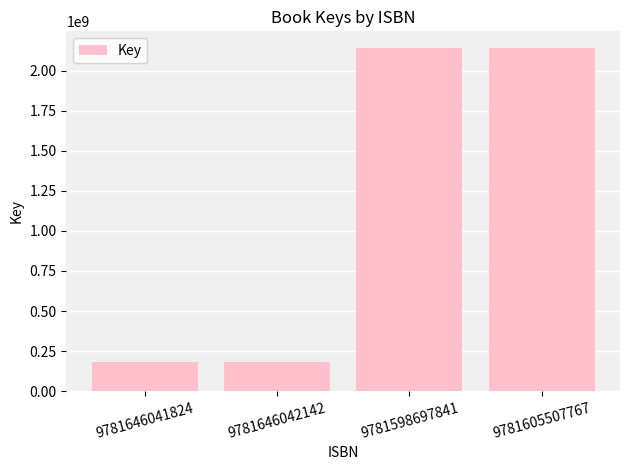

Reading right to left, what are all the values shown in this chart?

9781605507767=2137654488	9781598697841=2137654488	9781646042142=181020305	9781646041824=181020305